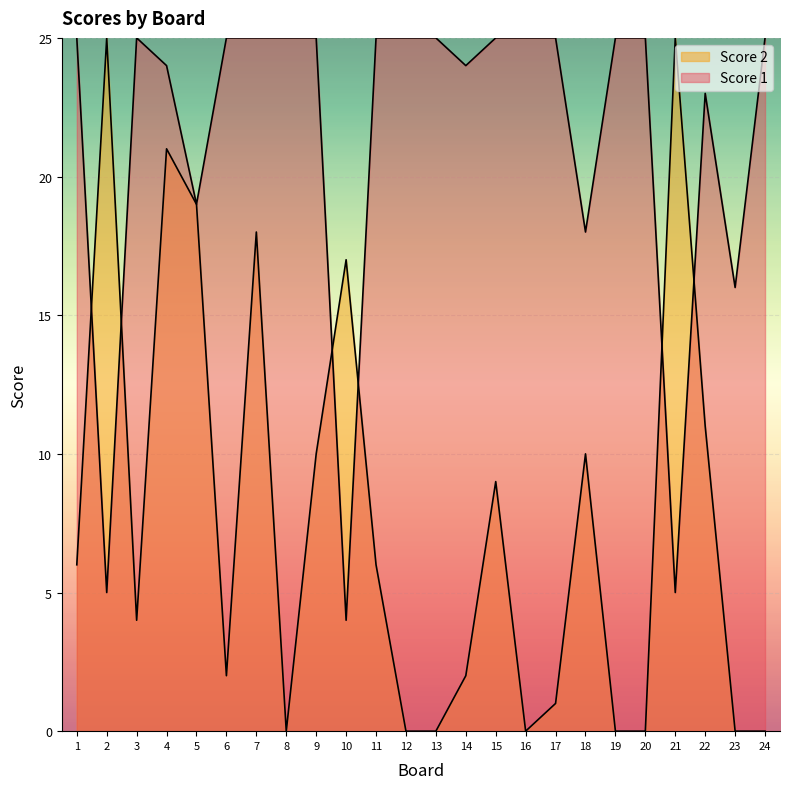

Reading left to right, what are all the values shown in this chart?

Score 2: 1=6	2=25	3=4	4=21	5=19	6=2	7=18	8=0	9=10	10=17	11=6	12=0	13=0	14=2	15=9	16=0	17=1	18=10	19=0	20=0	21=25	22=11	23=0	24=0
Score 1: 1=25	2=5	3=25	4=24	5=19	6=25	7=25	8=25	9=25	10=4	11=25	12=25	13=25	14=24	15=25	16=25	17=25	18=18	19=25	20=25	21=5	22=23	23=16	24=25